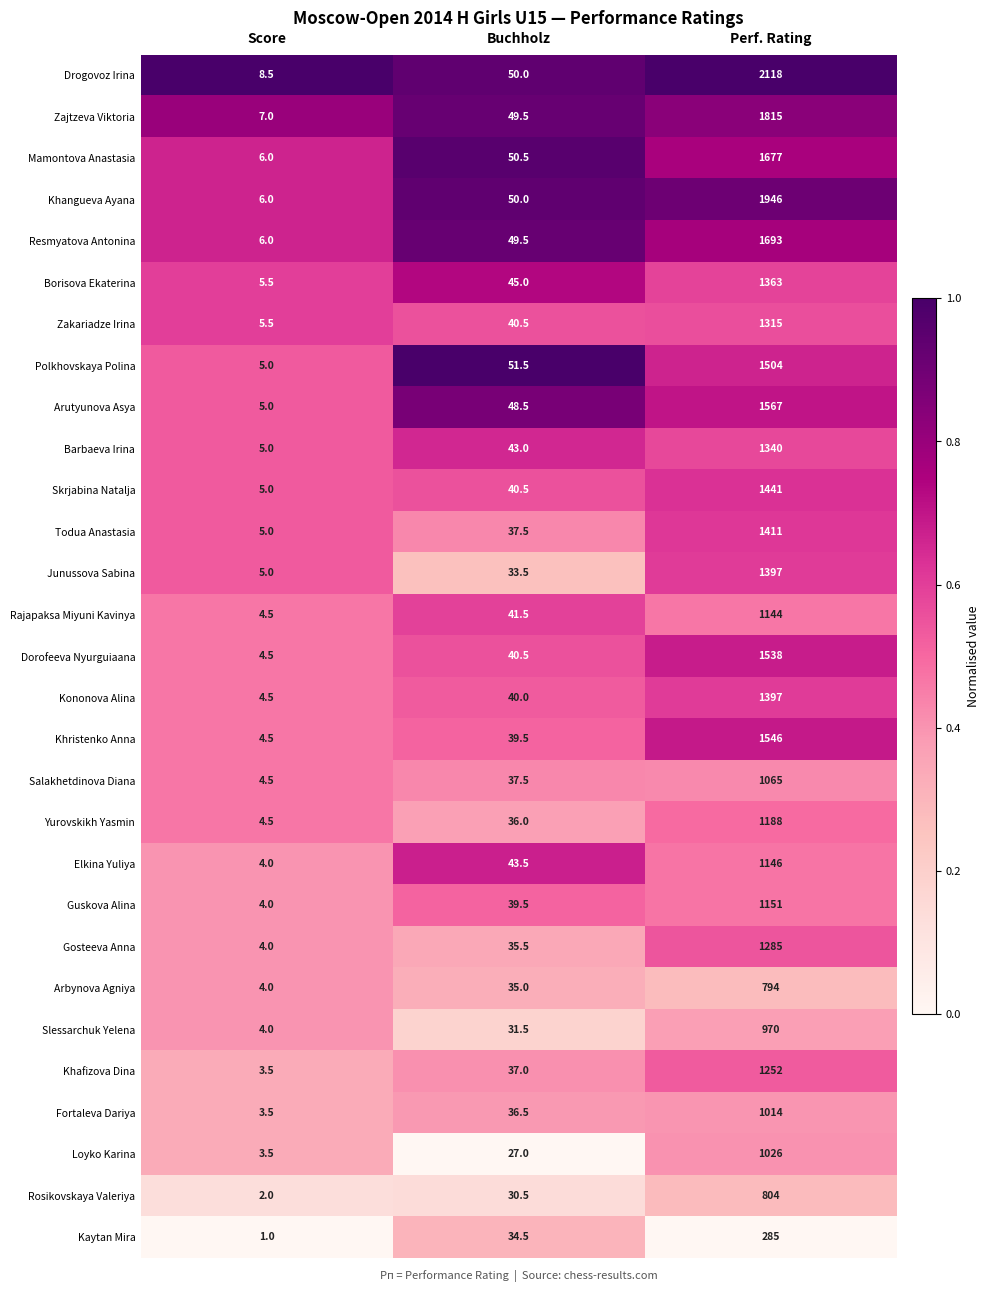

What is the difference between the maximum and minimum values in the Khangueva Ayana series?

1940.0